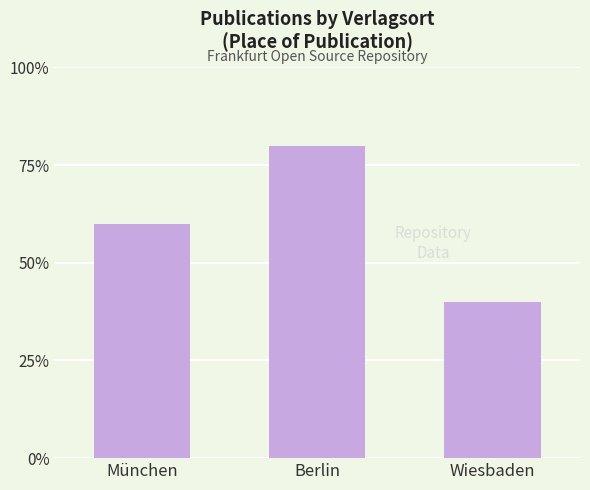

Does the chart contain any negative values?

No